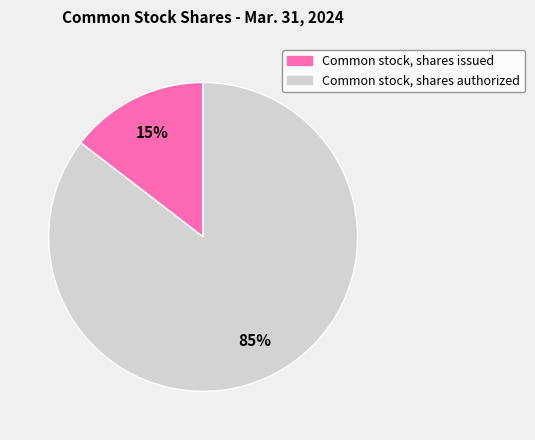

To the nearest percent, what is the average slice percentage?

50%